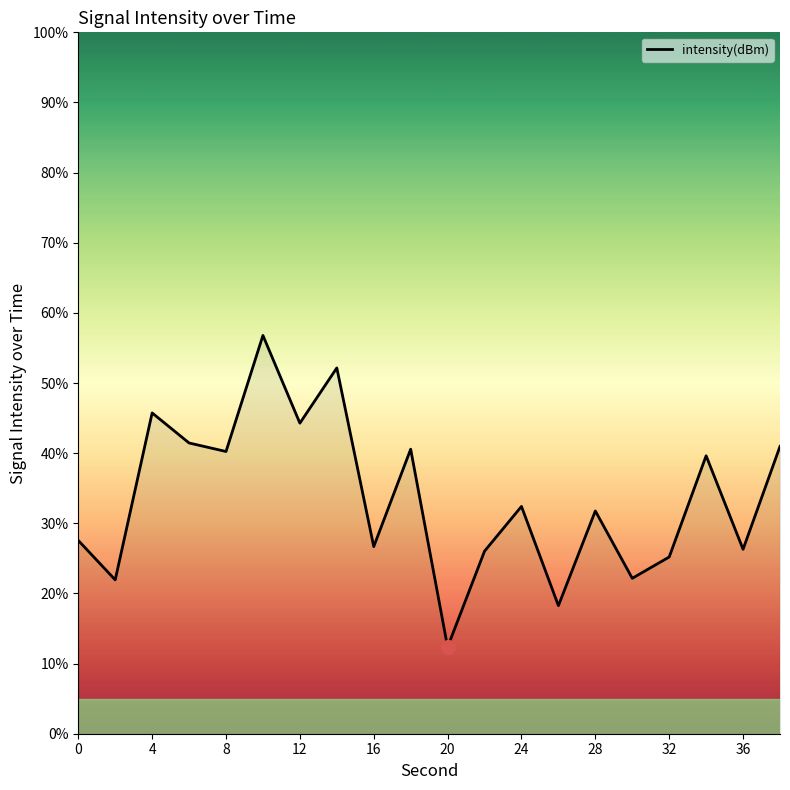

Does the chart display data point markers on the line(s)?

No